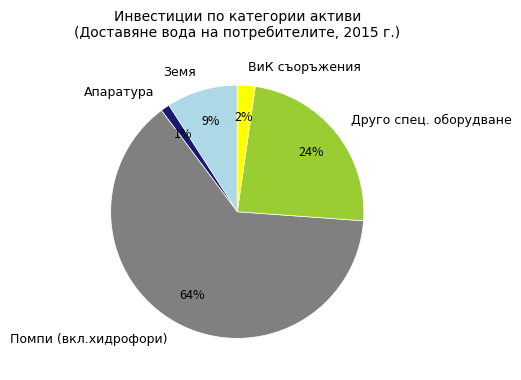

Do Апаратура and ВиК съоръжения together represent more than half of the pie?

No